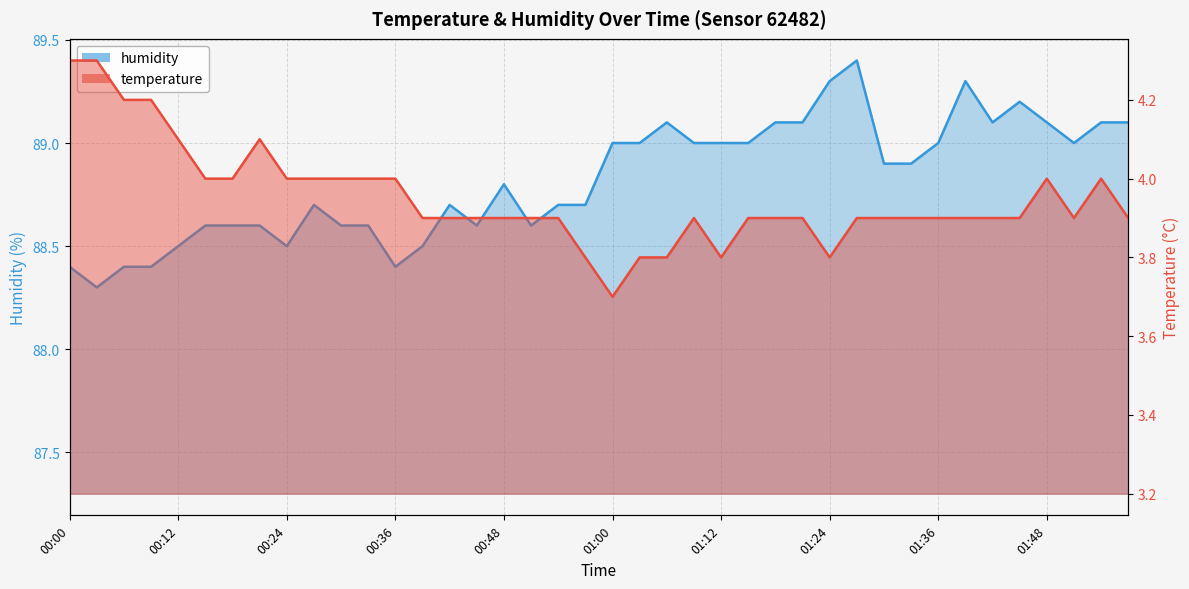

What is the difference between the highest and lowest values at 01:06?

85.3